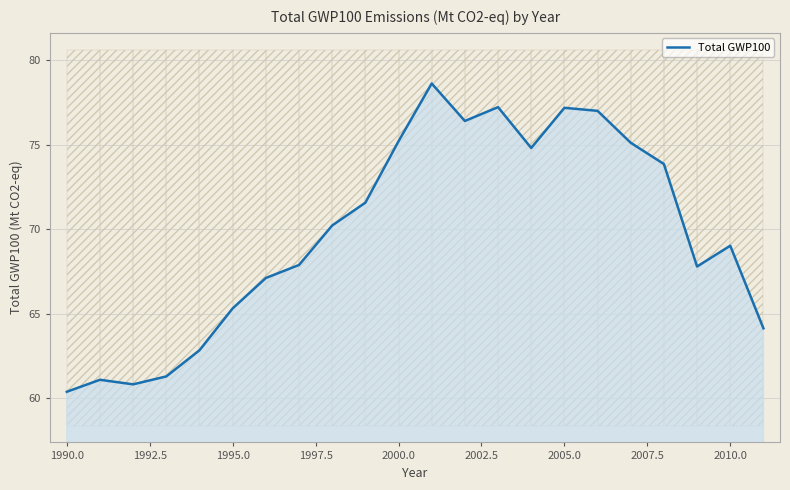

What is the maximum value for Total GWP100?

78.6